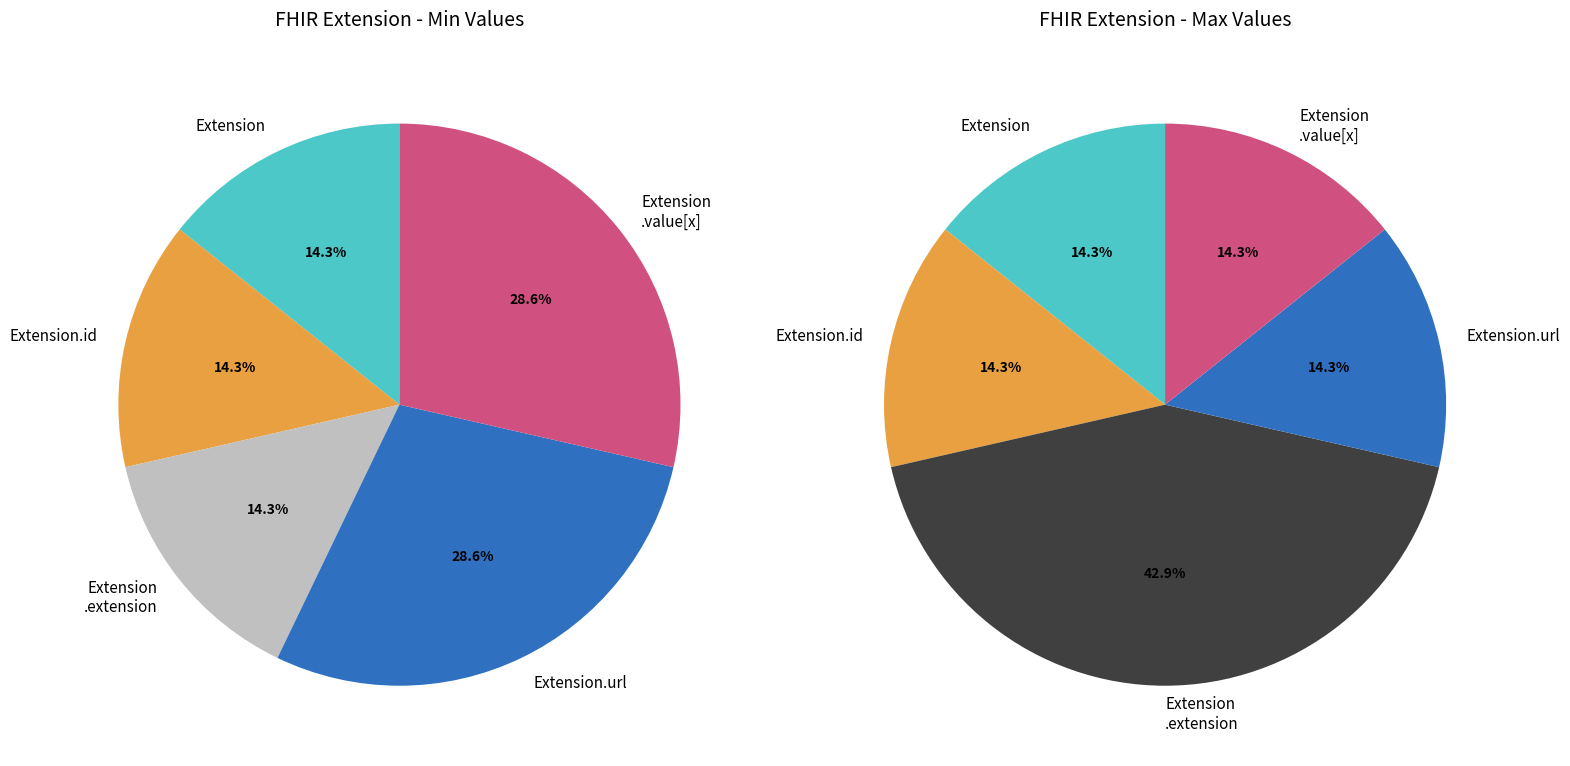

What is the largest slice in the pie chart?

Extension.url